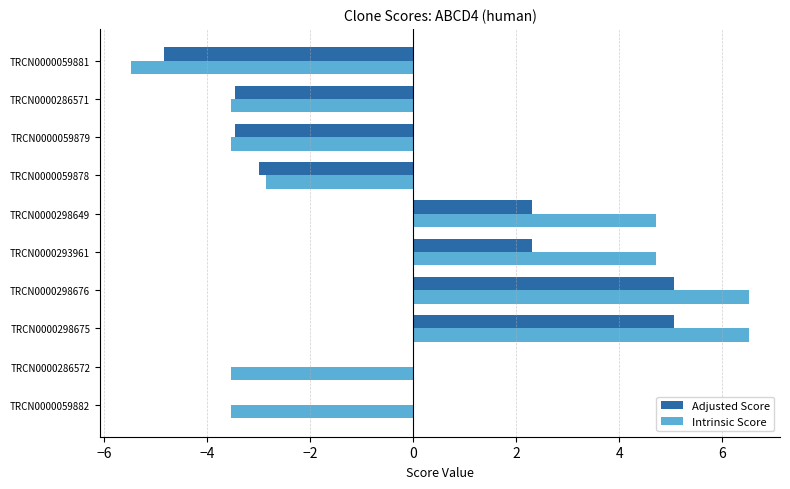

Between TRCN0000298649 and TRCN0000286571, which series saw the biggest shift?

Intrinsic Score